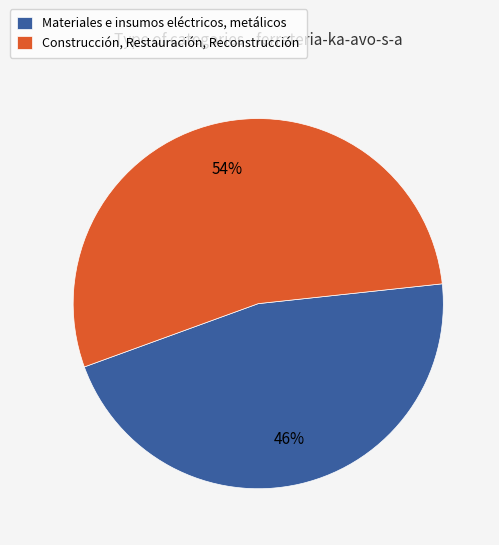

To the nearest percent, what percentage of the pie is Materiales e insumos eléctricos, metálicos?

46%